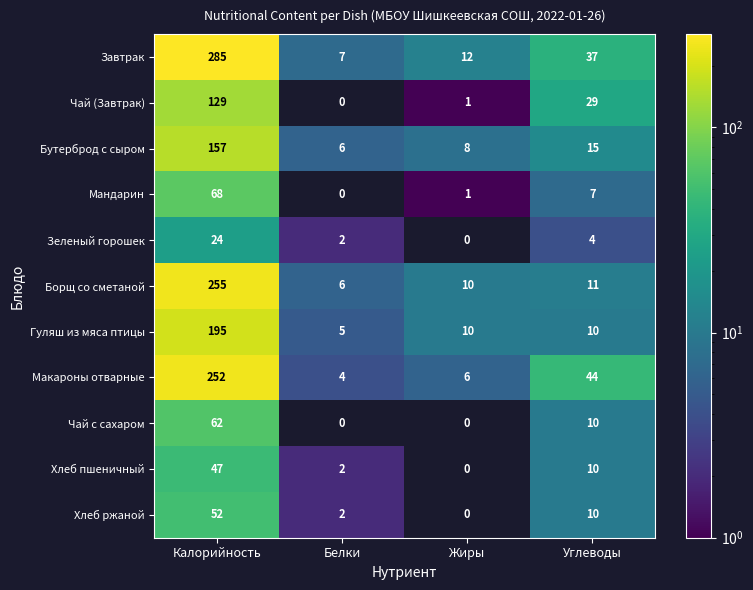

True or false: Чай с сахаром has a value of -21 at Белки.

False